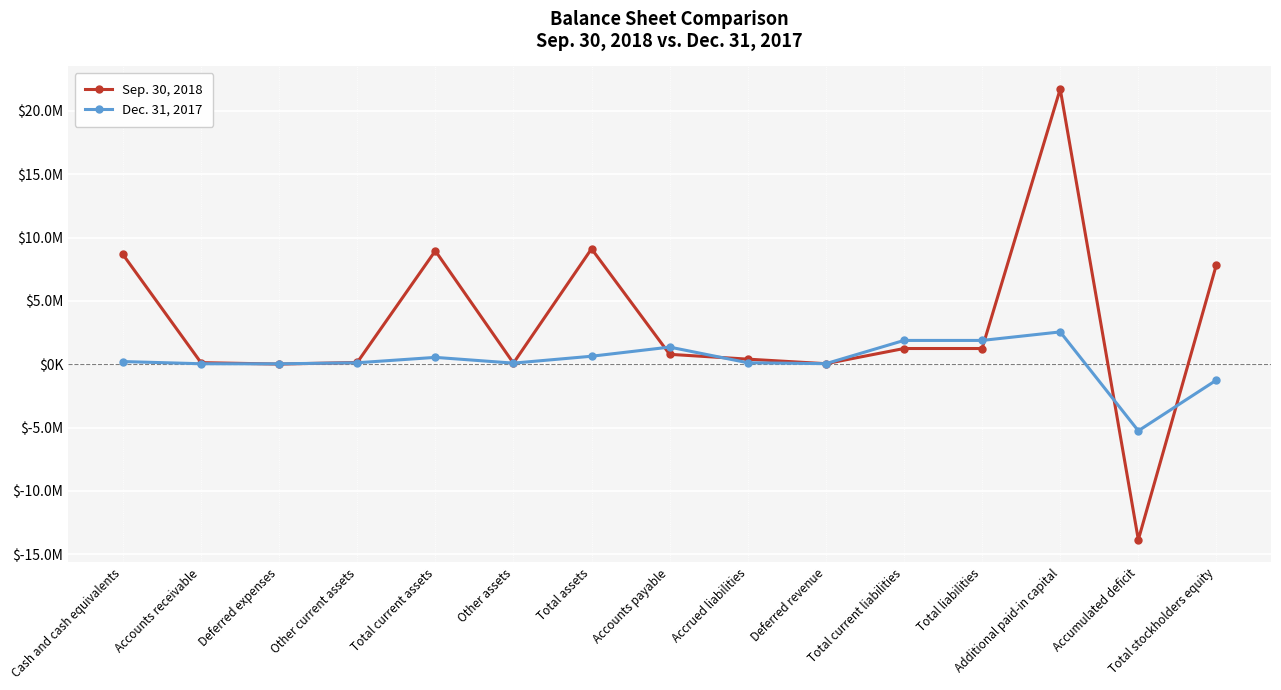

What position from the left is Deferred expenses?

3